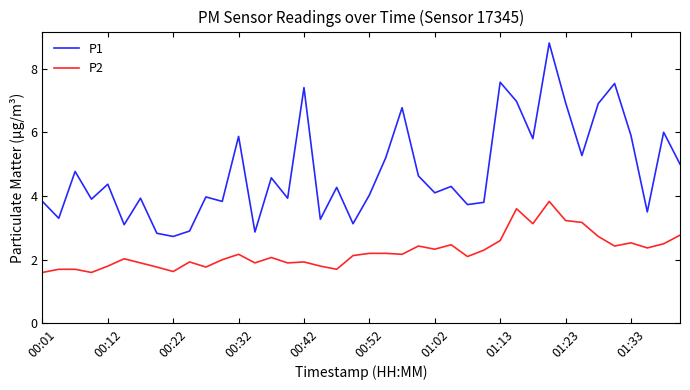

Reading left to right, list all the values displayed in this chart.

P1: 3.8	3.3	4.8	3.9	4.4	3.1	3.9	2.8	2.7	2.9	4.0	3.8	5.9	2.9	4.6	3.9	7.4	3.3	4.3	3.1	4.0	5.2	6.8	4.6	4.1	4.3	3.7	3.8	7.6	7.0	5.8	8.8	6.9	5.3	6.9	7.5	5.9	3.5	6.0	5.0
P2: 1.6	1.7	1.7	1.6	1.8	2.0	1.9	1.8	1.6	1.9	1.8	2.0	2.2	1.9	2.1	1.9	1.9	1.8	1.7	2.1	2.2	2.2	2.2	2.4	2.3	2.5	2.1	2.3	2.6	3.6	3.1	3.8	3.2	3.2	2.7	2.4	2.5	2.4	2.5	2.8